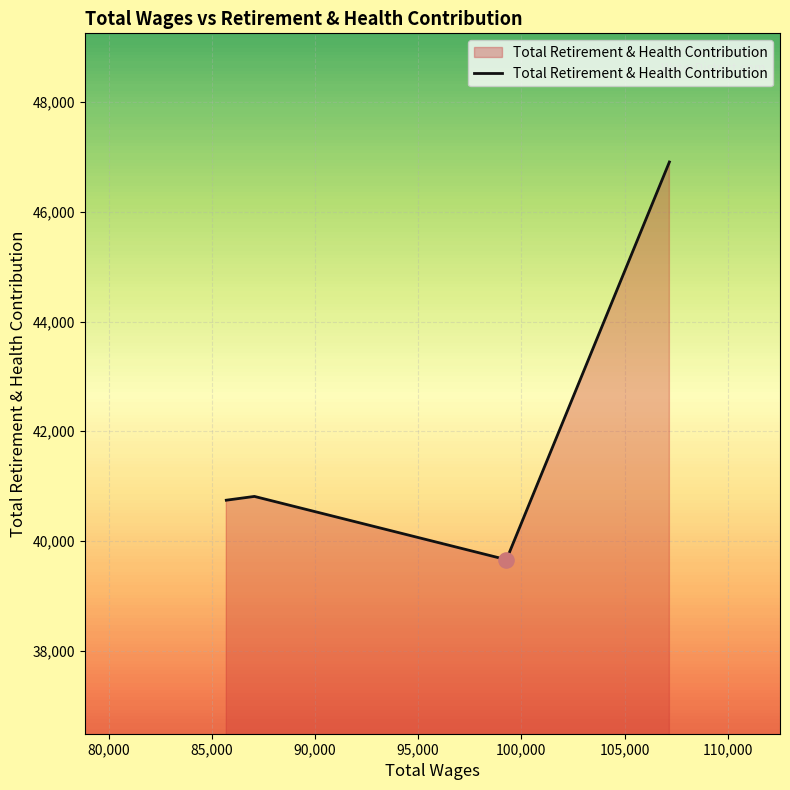

How many interior local valleys (lower than both neighbors) does the data have?

1